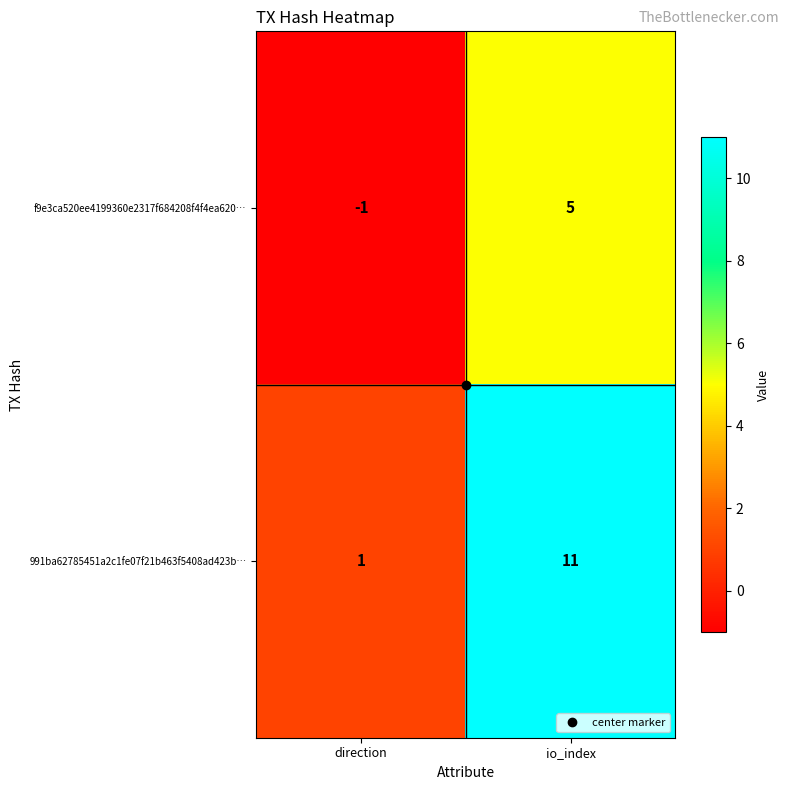

At which category does the chart reach its minimum across all series?

direction